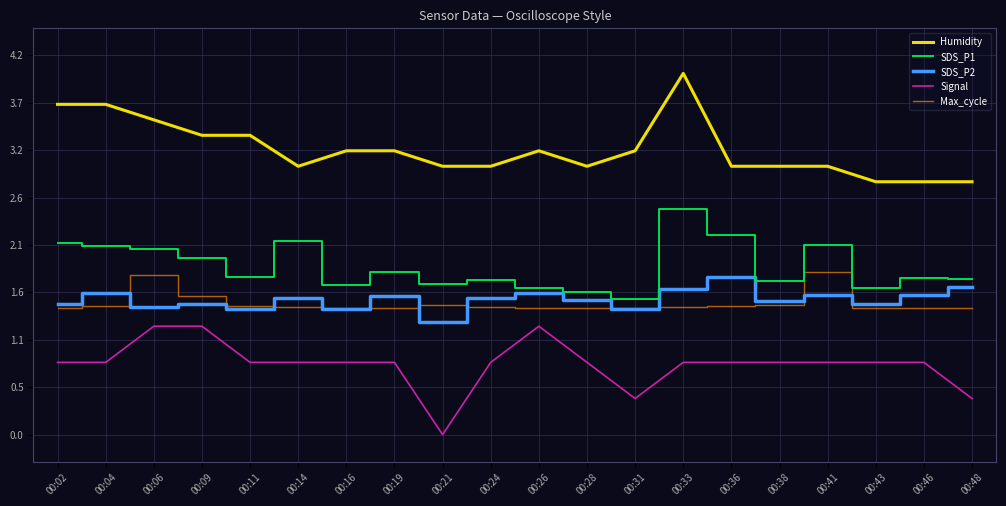

Which has a higher value, 00:16 or 00:21?

00:16